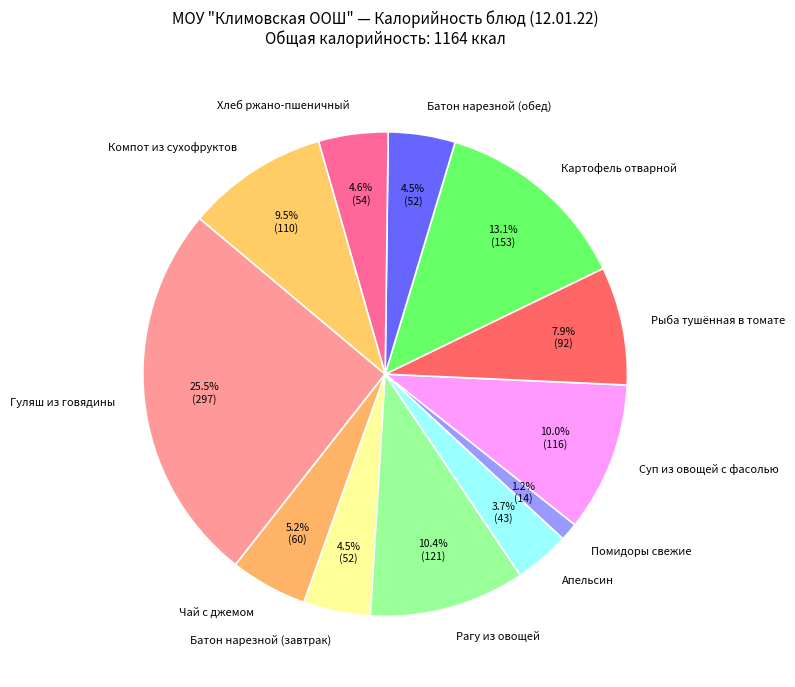

To the nearest percent, what percentage of the pie is Чай с джемом?

5%